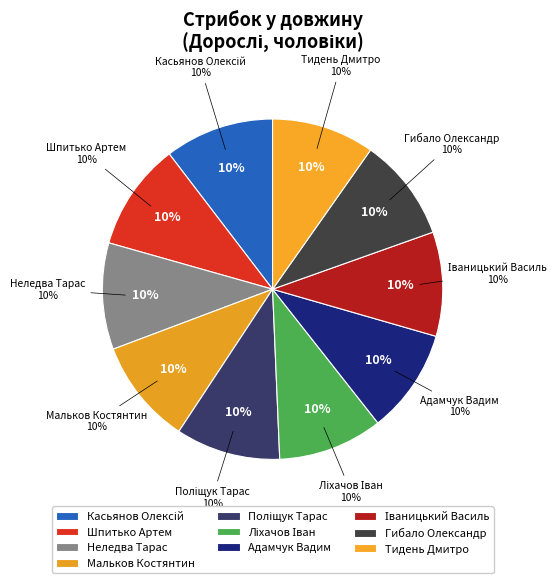

To the nearest percent, what is the average slice percentage?

10%